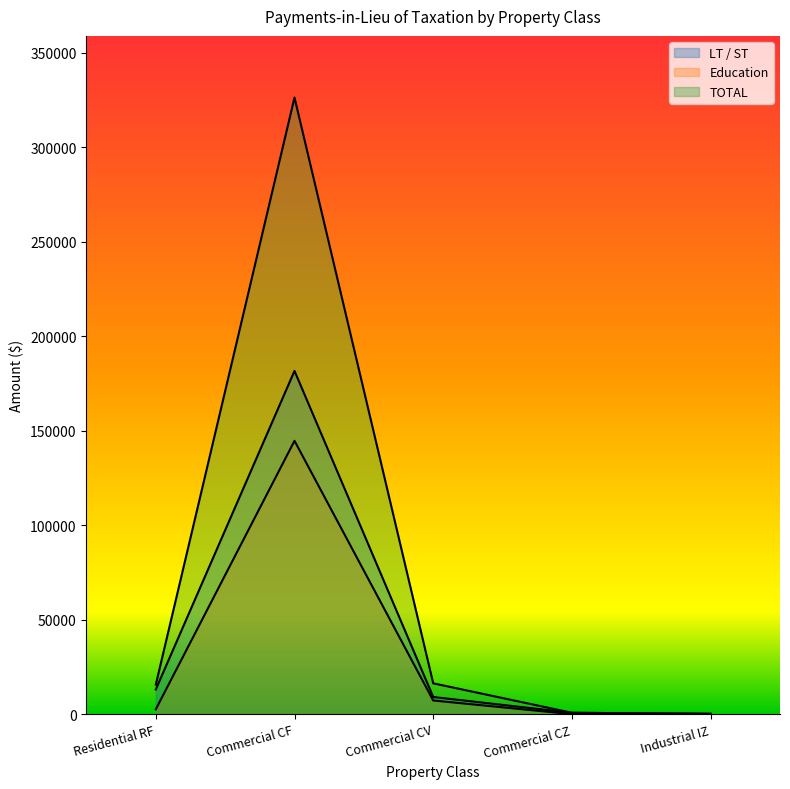

Which has a higher value, Commercial CF or Commercial CV?

Commercial CF